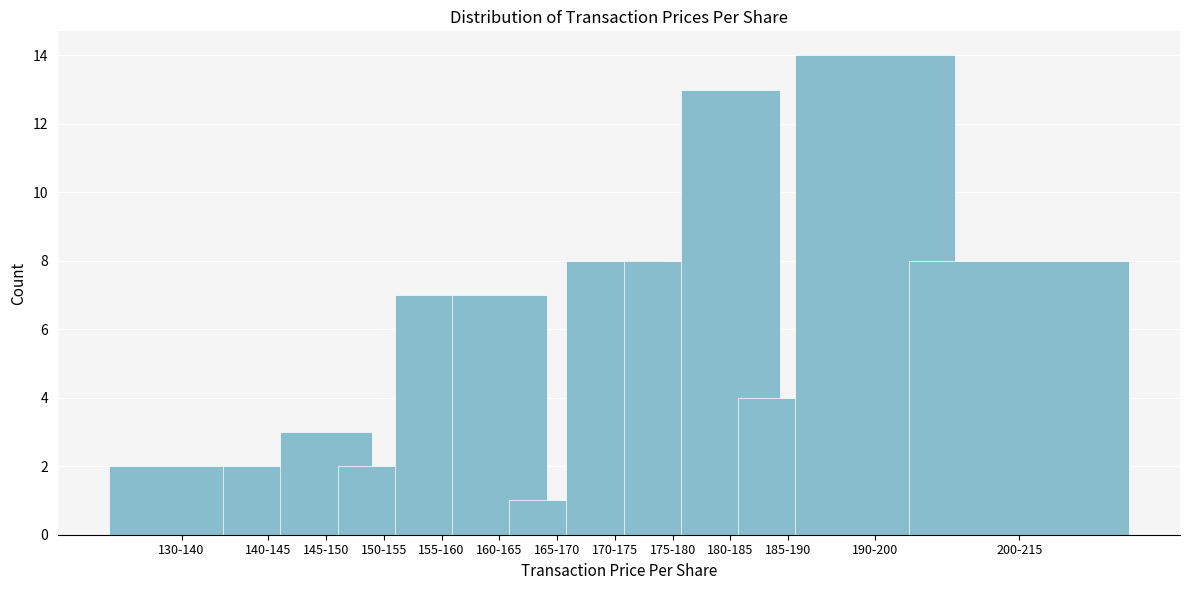

Reading right to left, transcribe all the data shown in this chart.

200-215=8	190-200=14	185-190=4	180-185=13	175-180=8	170-175=8	165-170=1	160-165=7	155-160=7	150-155=2	145-150=3	140-145=2	130-140=2